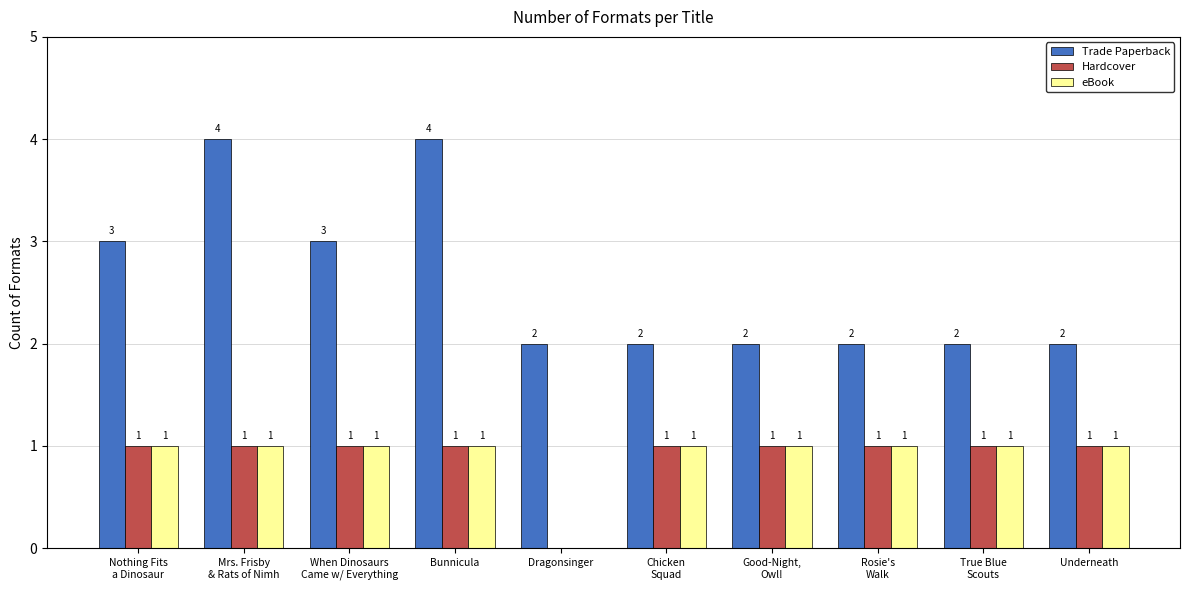

What is the total value across all series at Underneath?

4